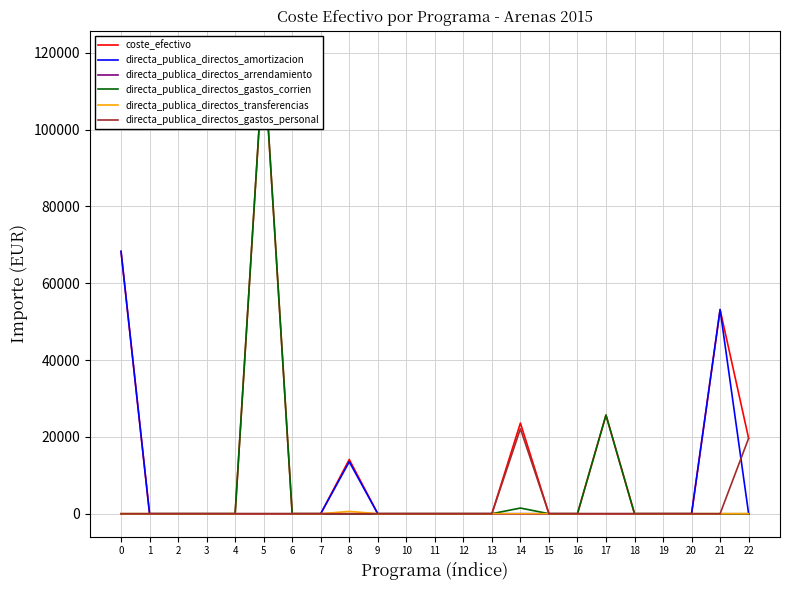

List the labels in order of directa_publica_directos_gastos_corrien value, smallest first.

0, 1, 2, 3, 4, 6, 7, 8, 9, 10, 11, 12, 13, 15, 16, 18, 19, 20, 21, 22, 14, 17, 5